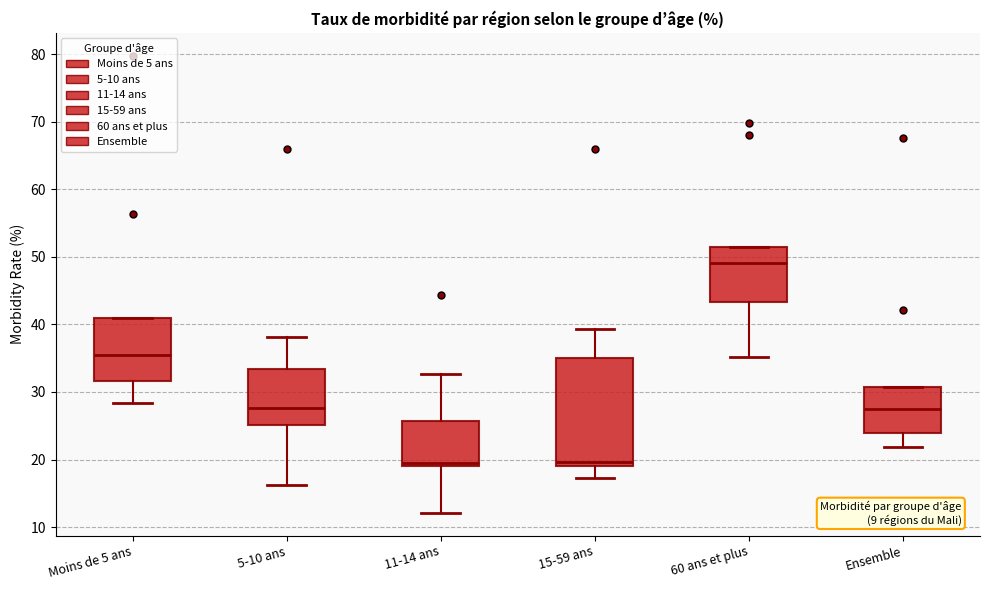

Where does the lower whisker of the box for 5-10 ans end on the y-axis? The values are not printed on the chart, so give them approximately, as read against the axis.

16